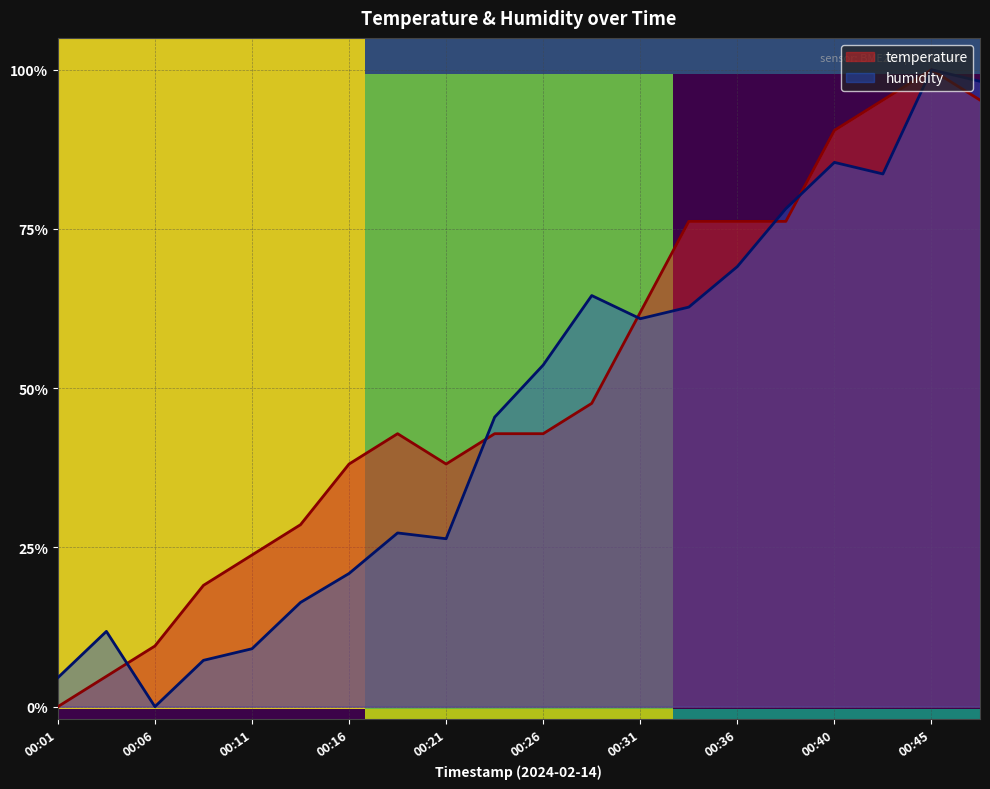

Reading right to left, transcribe all the data shown in this chart.

temperature: 1.0	1.0	1.0	0.9	0.8	0.8	0.8	0.6	0.5	0.4	0.4	0.4	0.4	0.4	0.3	0.2	0.2	0.1	0.0	0.0
humidity: 1.0	1.0	0.8	0.9	0.8	0.7	0.6	0.6	0.6	0.5	0.5	0.3	0.3	0.2	0.2	0.1	0.1	0.0	0.1	0.0